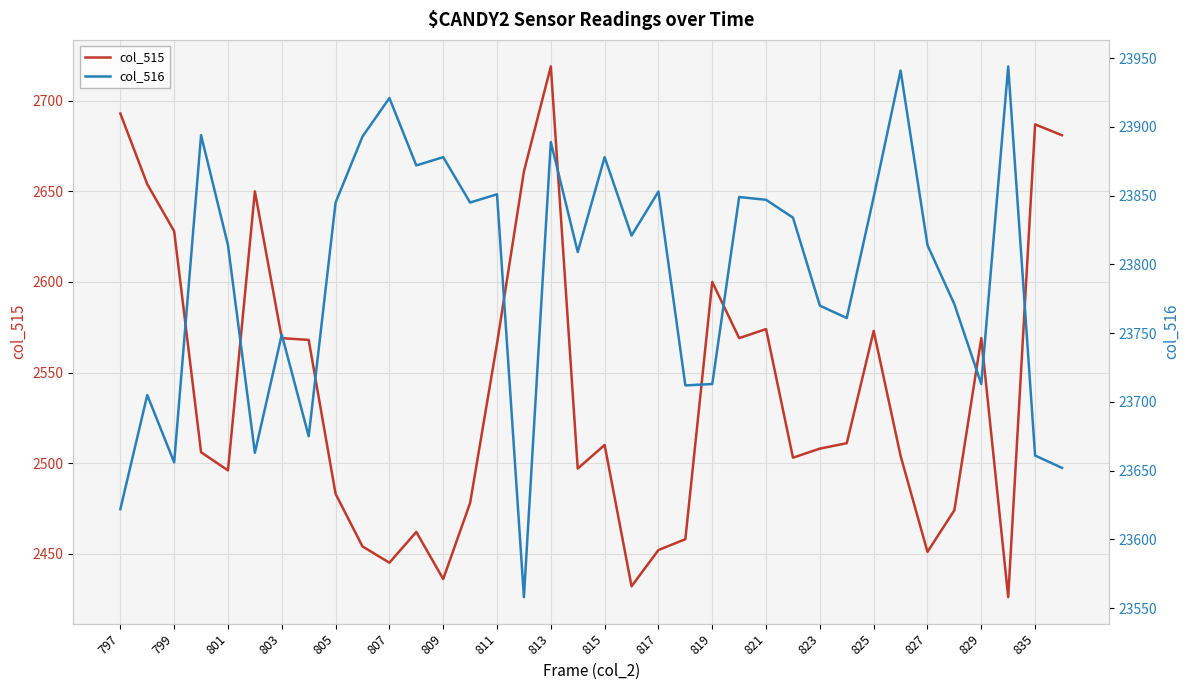

Which category has the highest value in the col_515 series?

813